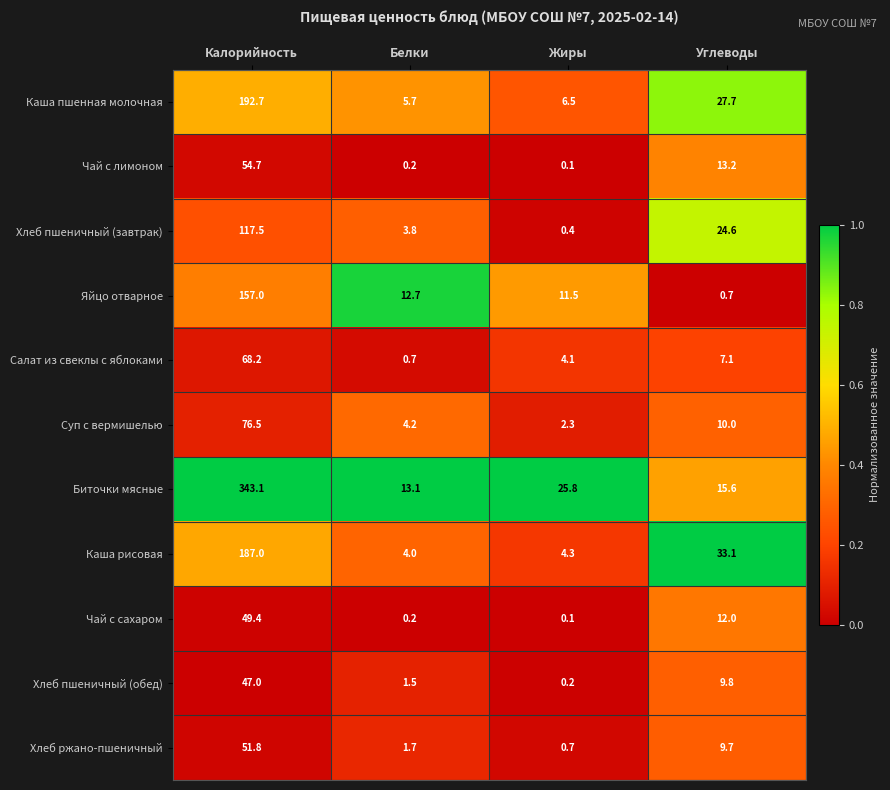

The value of Чай с сахаром at Калорийность is 23.3. True or false?

False